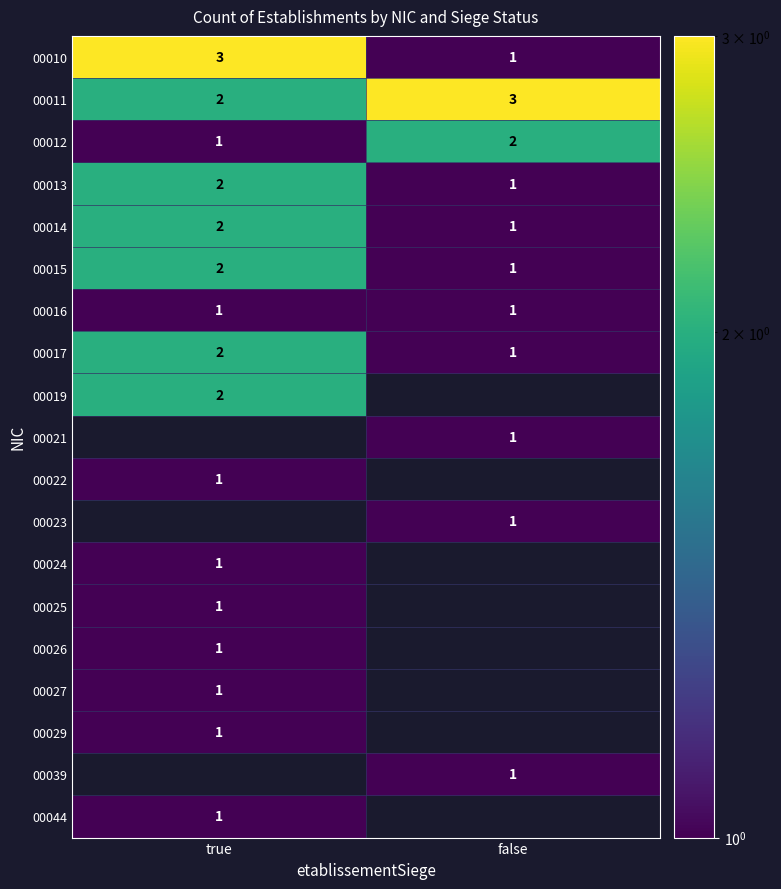

Which has a higher value, true or false?

true